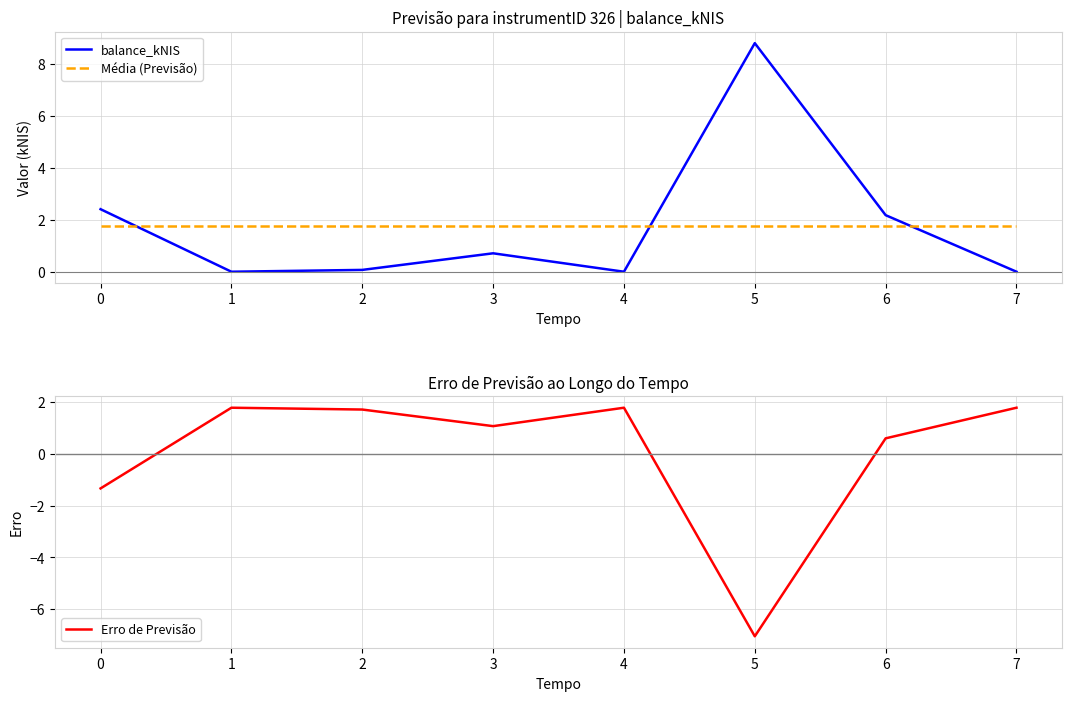

Is it true that Erro de Previsão equals 1.8 at 7?

True